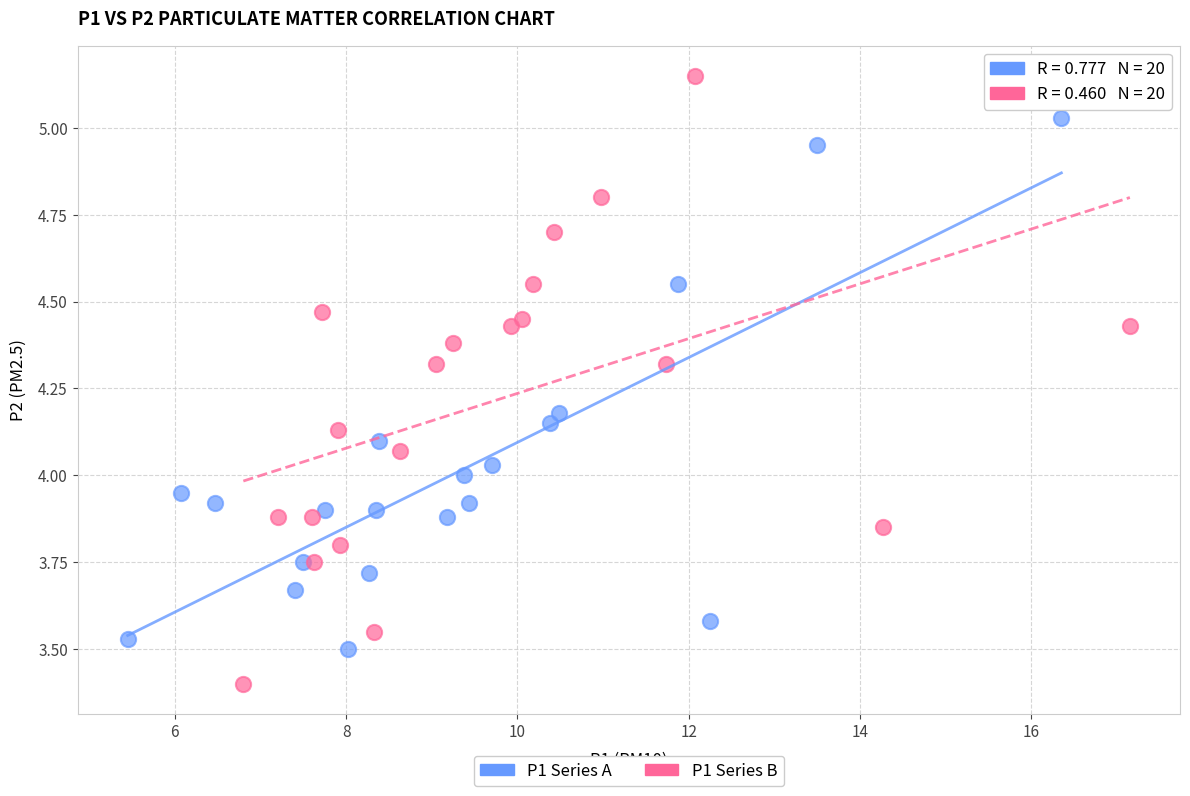

Which series contains the highest Y value?

P1 Series B